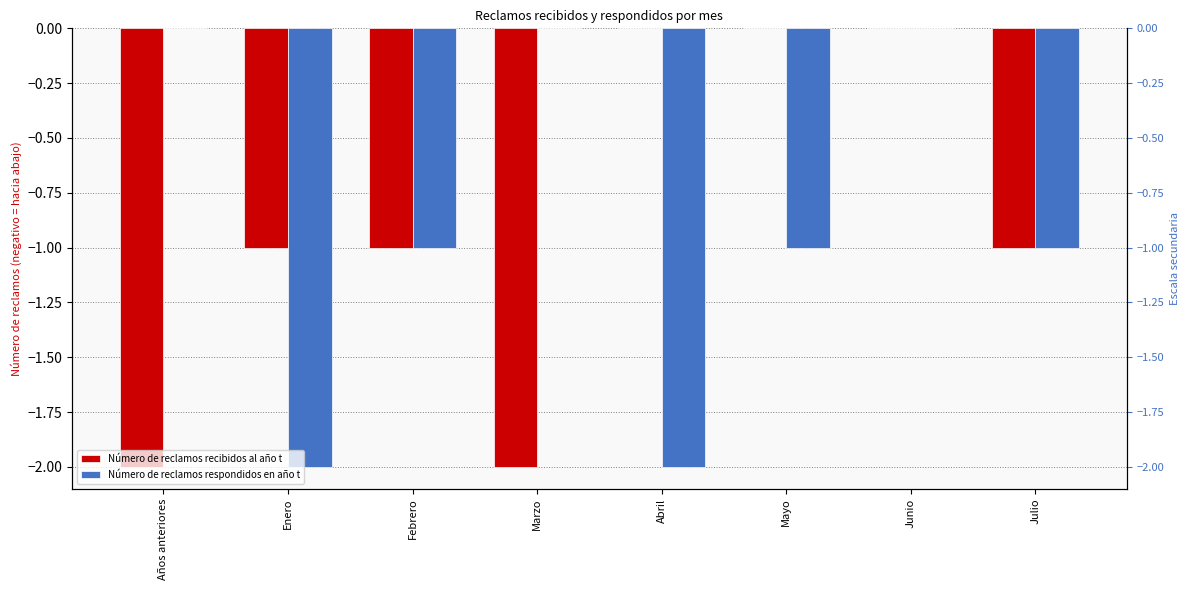

At Julio, list the series in order from largest to smallest.

Número de reclamos recibidos al año t, Número de reclamos respondidos en año t